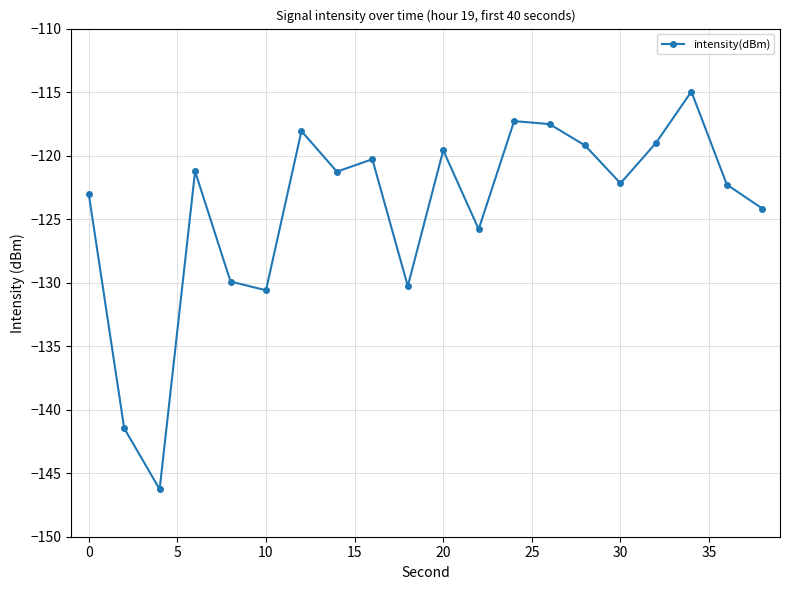

What is the sum of all values?

-2484.3